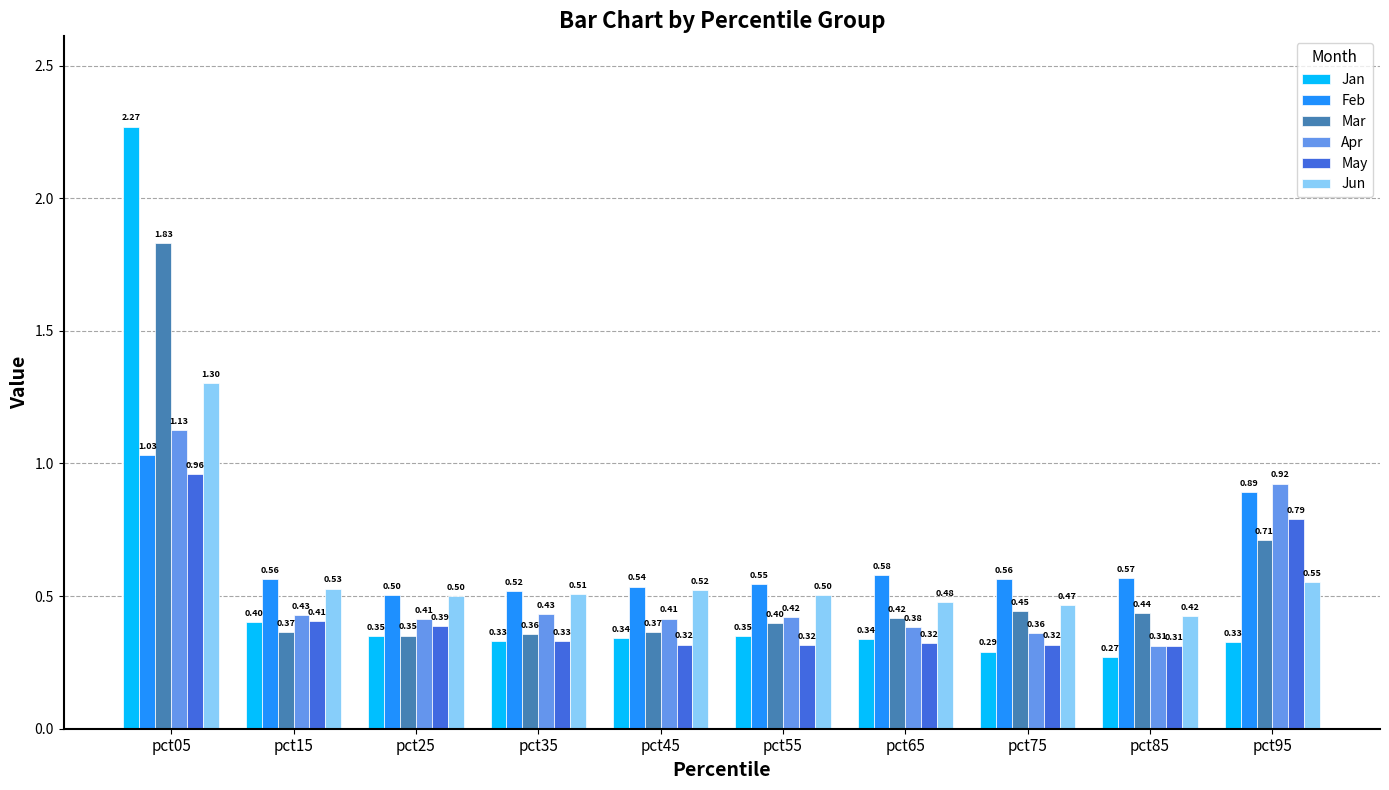

Which series has the largest total across all categories?

Feb